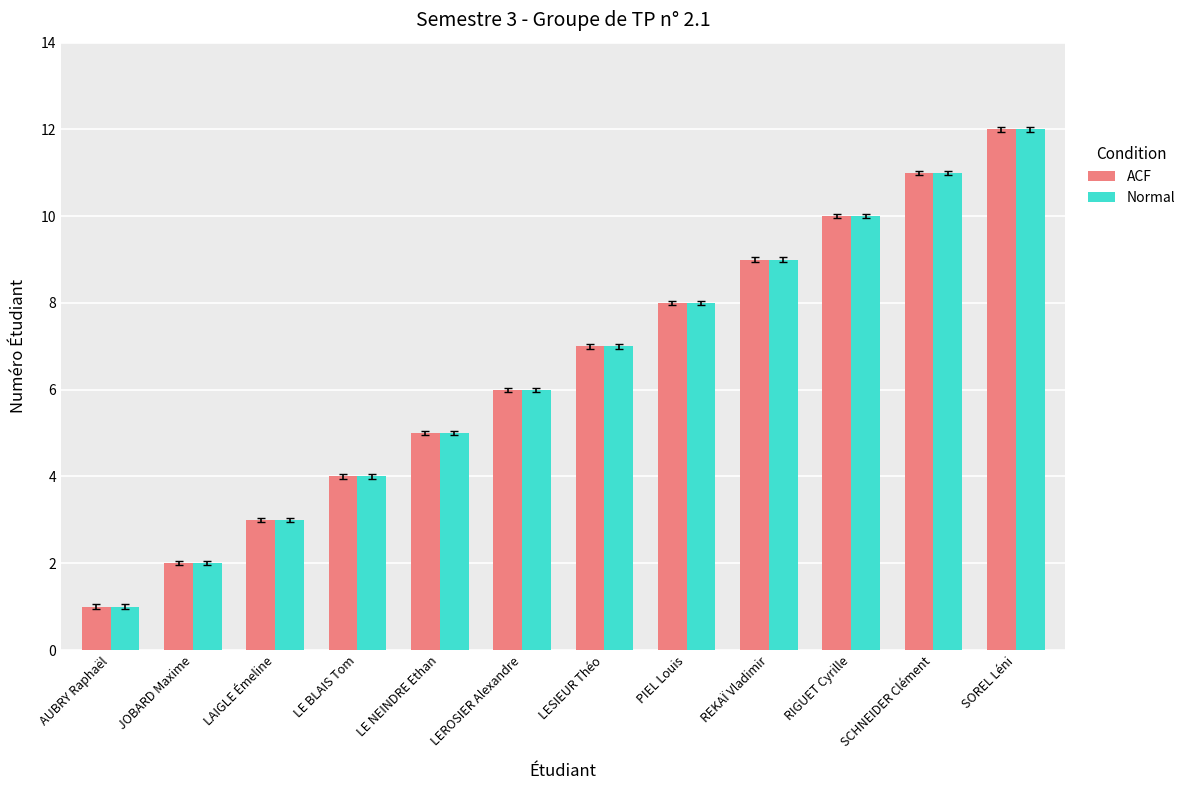

What is the sum of the Normal values at JOBARD Maxime and PIEL Louis?

10